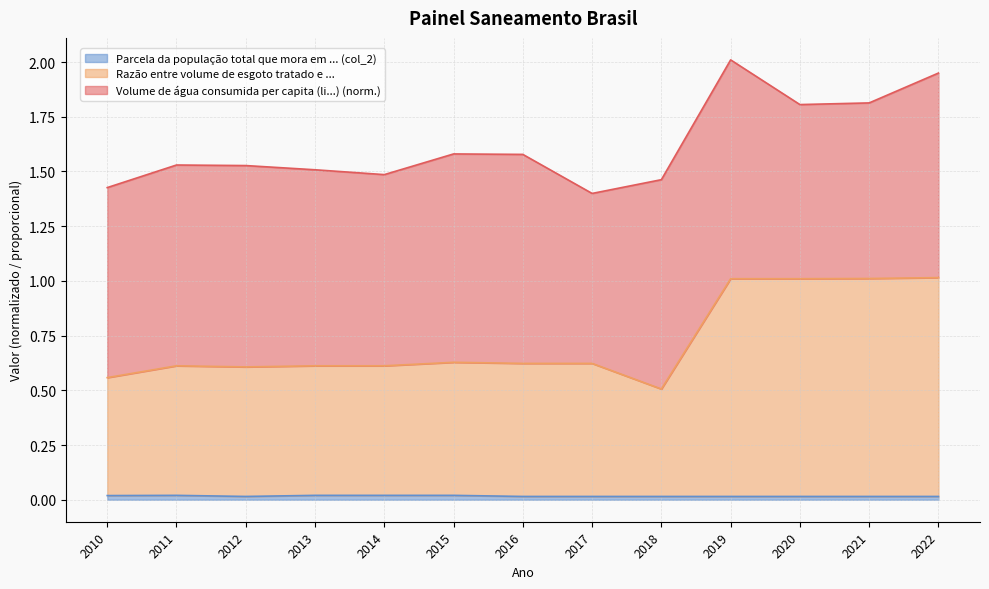

True or false: Parcela da população total que mora em ... (col_2) and Razão entre volume de esgoto tratado e ... cross at least once.

False